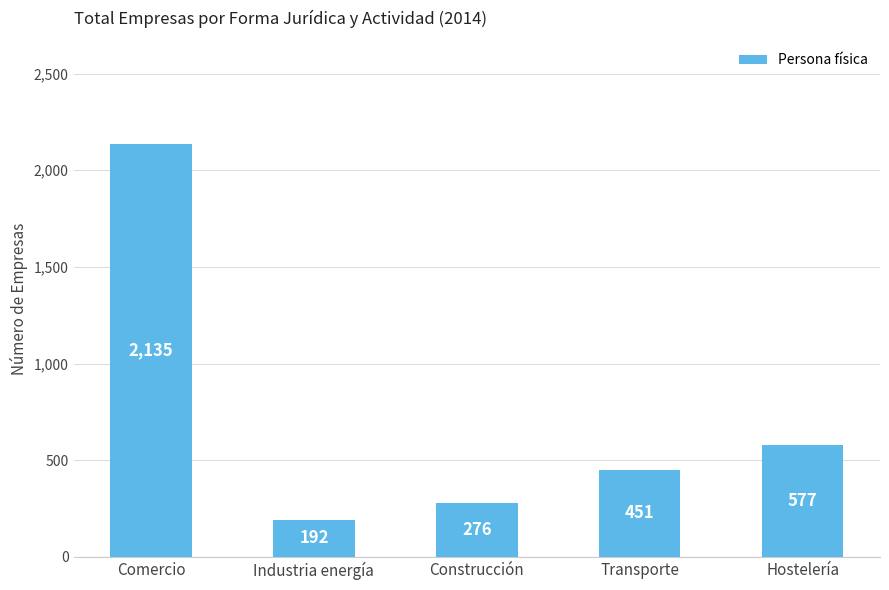

Reading left to right, extract all data points from this chart.

2135	192	276	451	577